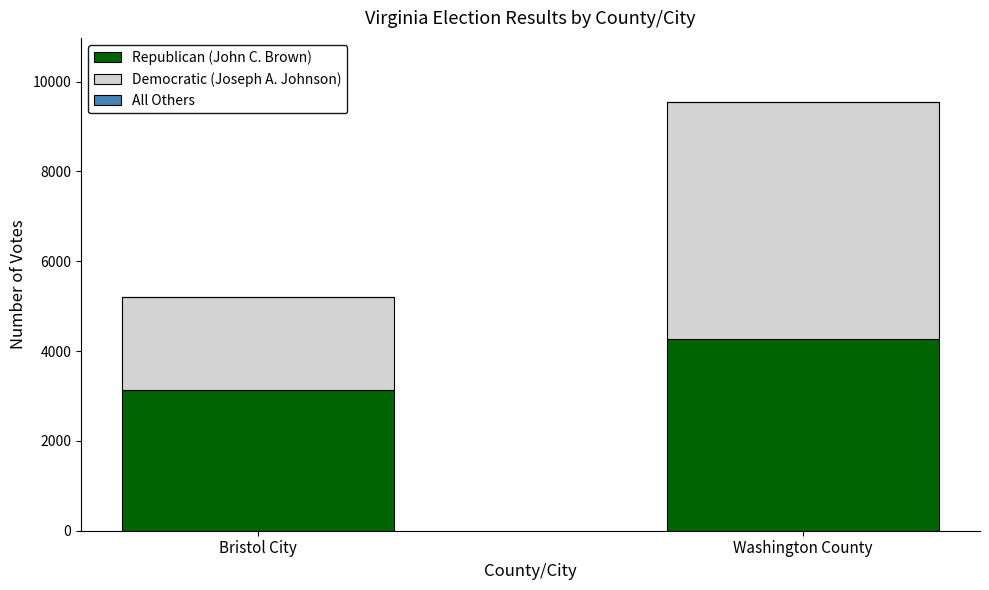

At which label does Republican (John C. Brown) reach its peak?

Washington County